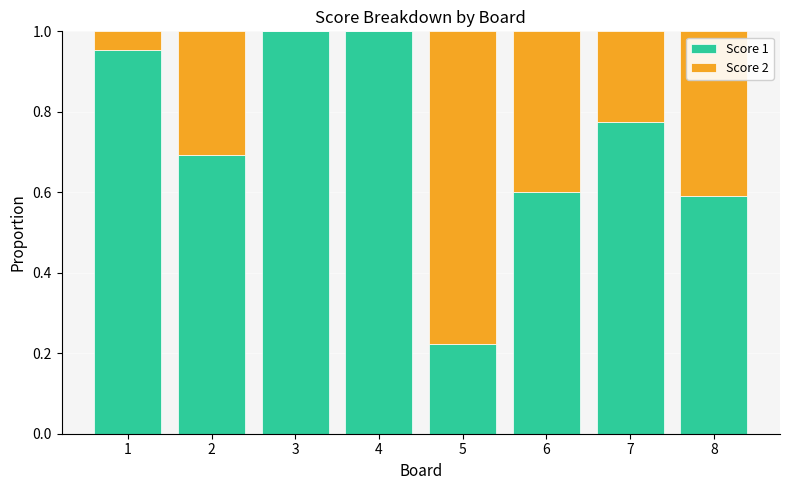

What is the sum of all Score 1 values?

5.8